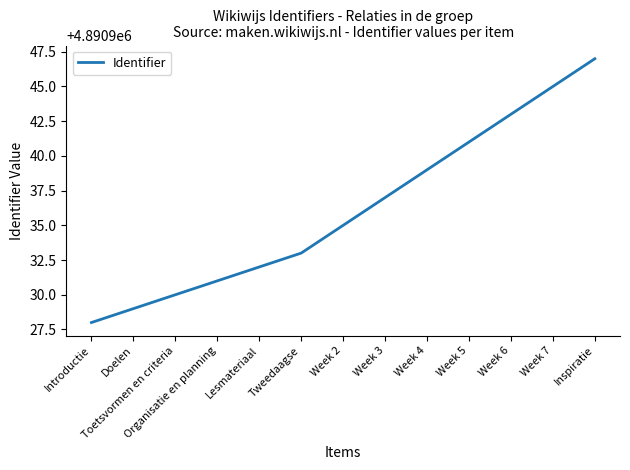

Between Organisatie en planning and Toetsvormen en criteria, which is larger?

Organisatie en planning